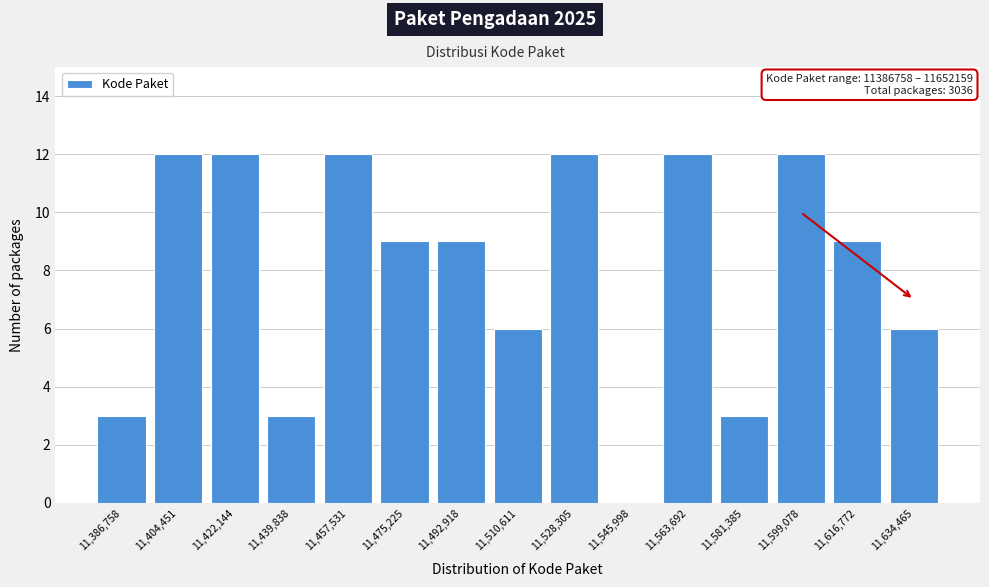

Reading left to right, what are all the values shown in this chart?

11,386,758=3	11,404,451=12	11,422,144=12	11,439,838=3	11,457,531=12	11,475,225=9	11,492,918=9	11,510,611=6	11,528,305=12	11,545,998=0	11,563,692=12	11,581,385=3	11,599,078=12	11,616,772=9	11,634,465=6